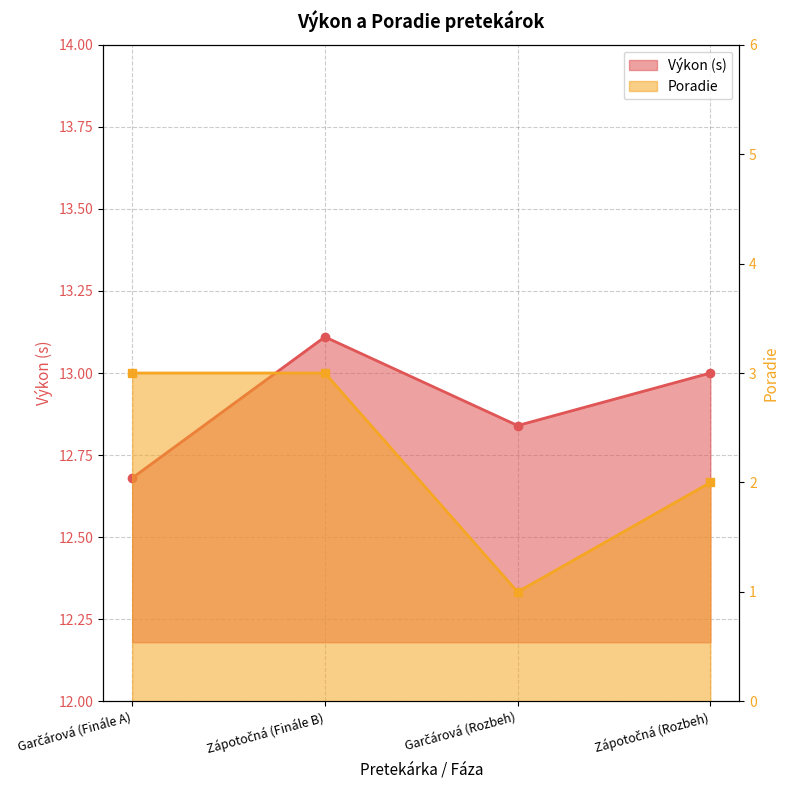

What are all the series names shown in the legend?

Výkon, Poradie